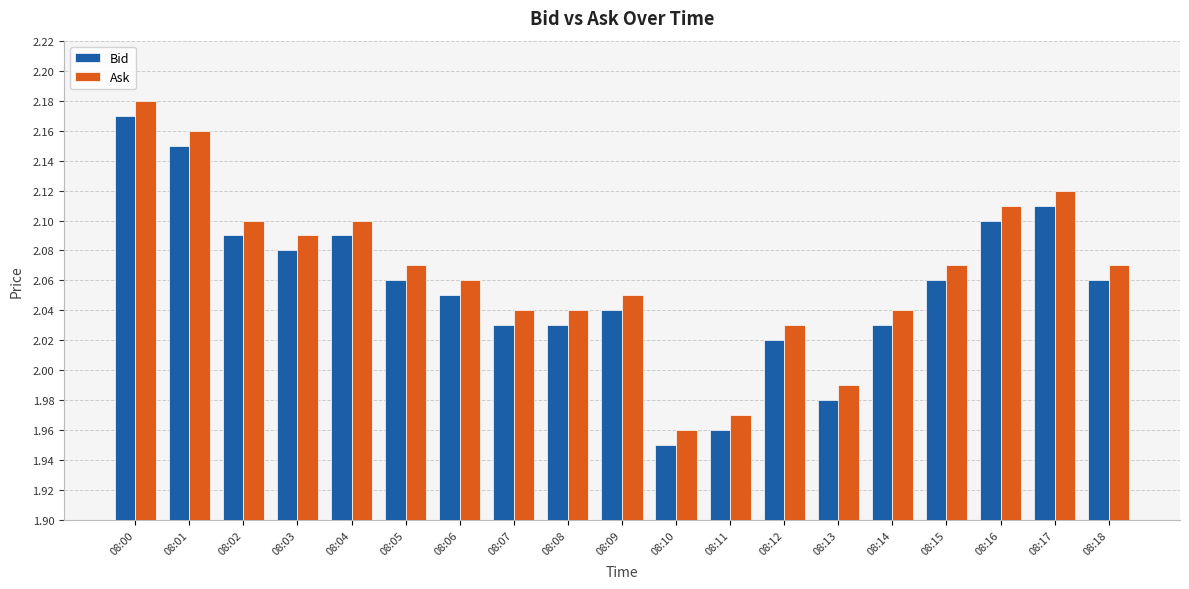

At which category does the chart reach its minimum across all series?

08:10